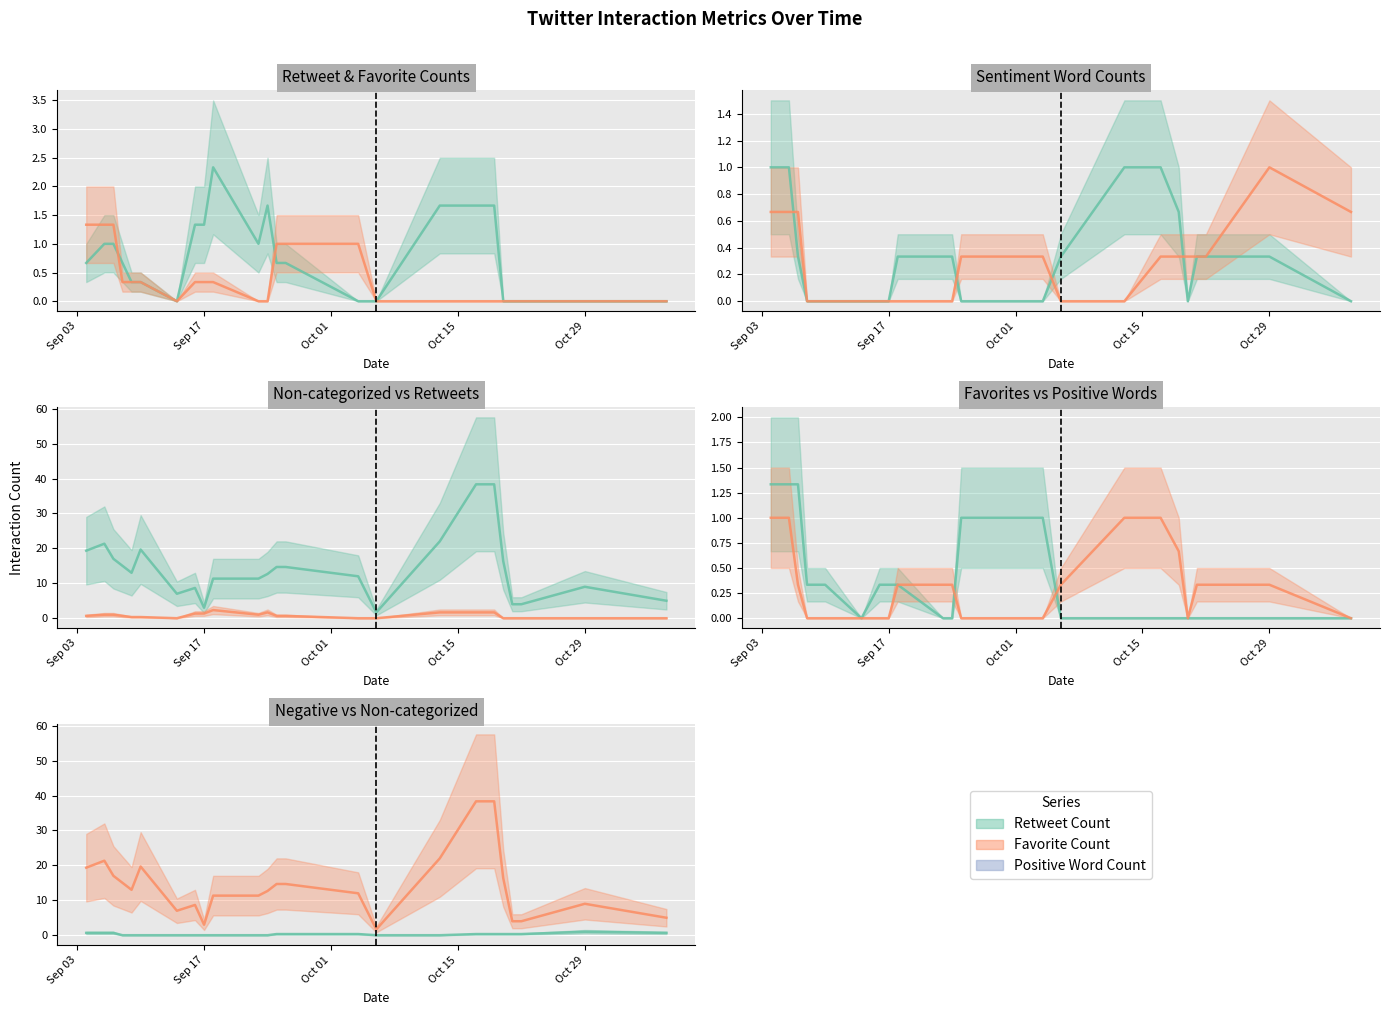

What is the label of the 4th point from the right?

20